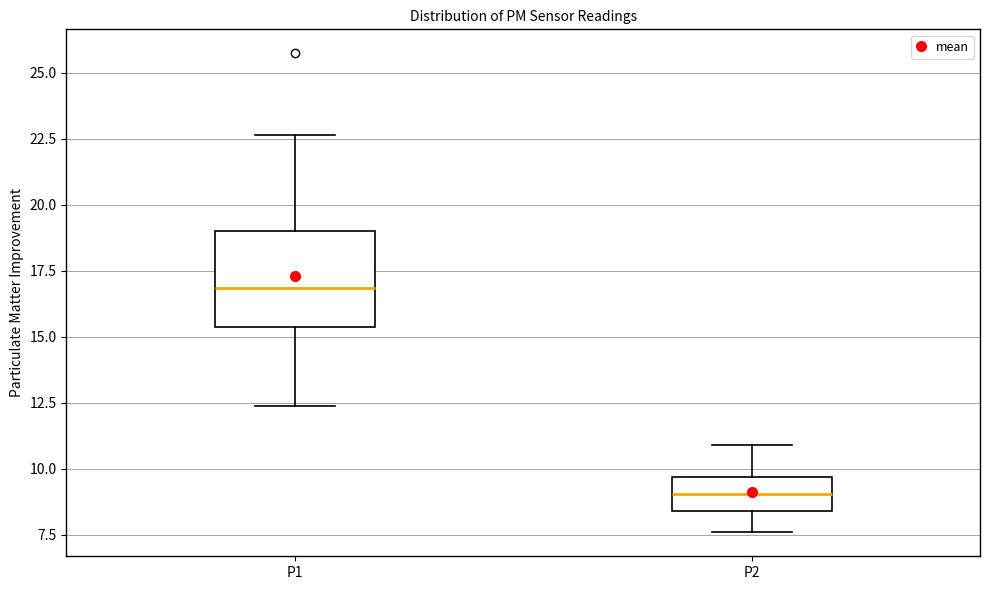

Reading left to right, transcribe this box plot: for each box, give where its median line is, the range the box spans, and where its two whiskers end, as read against the y-axis. The values are not printed on the chart, so give them approximately, as read against the axis.

P1: median 17.0, box 15.5 to 19.0, whiskers 12.5 to 22.5
P2: median 9.0, box 8.5 to 9.5, whiskers 7.5 to 11.0